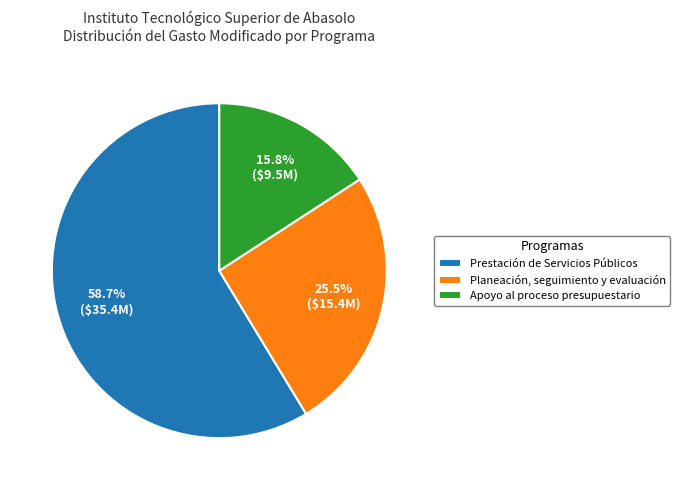

Approximately how many times larger is the value at Prestación de Servicios Públicos compared to Planeación, seguimiento y evaluación?

2.3